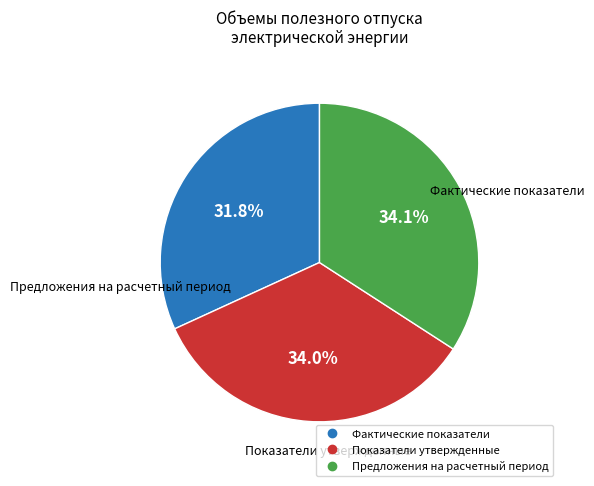

What portion of the pie excludes Показатели утвержденные?

66.0%